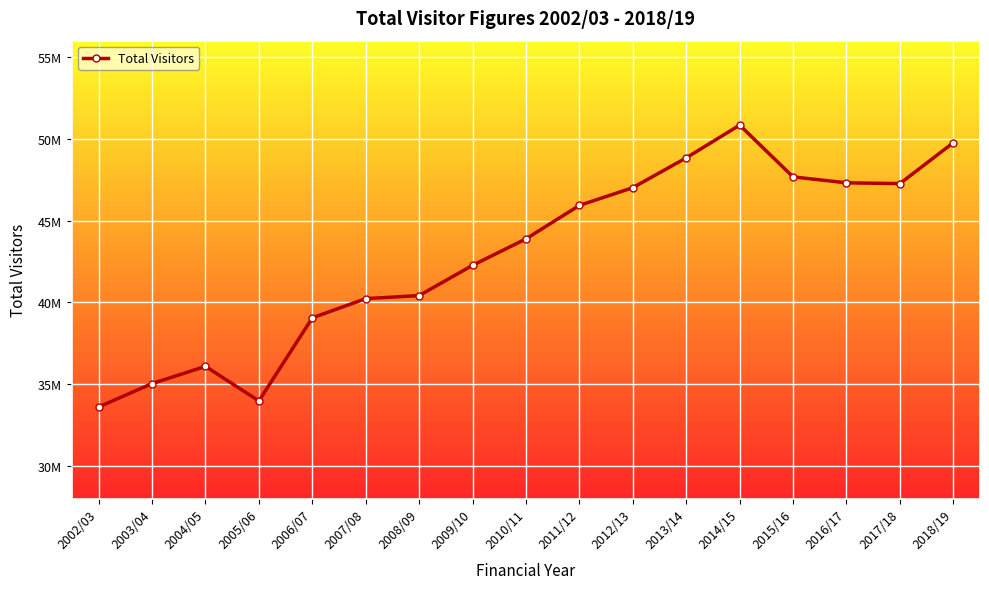

Does the chart have visible grid lines?

Yes